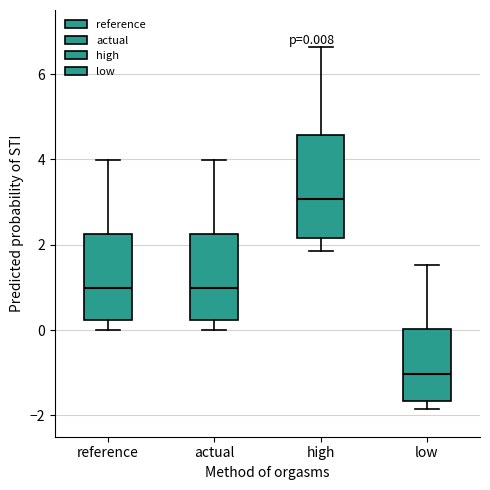

Which box has the highest median line?

high